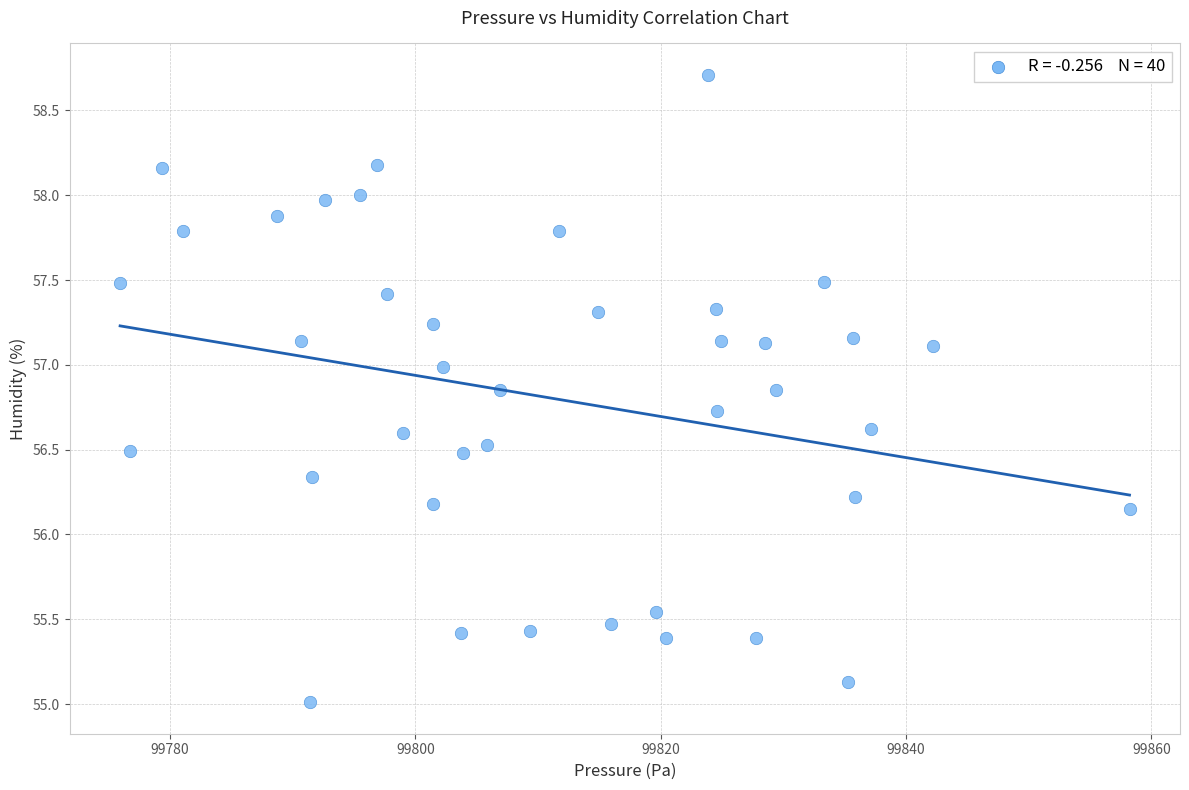

What is the range of X values (max minus min)?

82.3